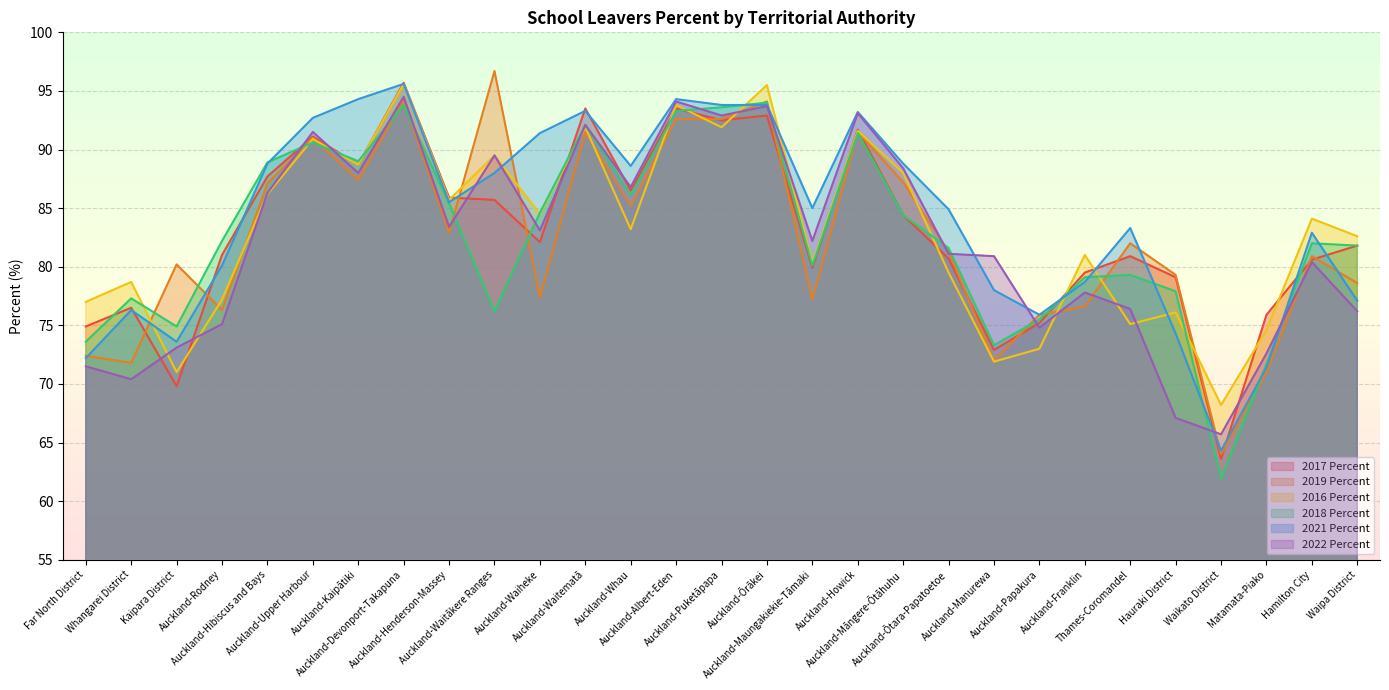

What is the value of the 2017 Percent point at the 2nd from the left?

76.5